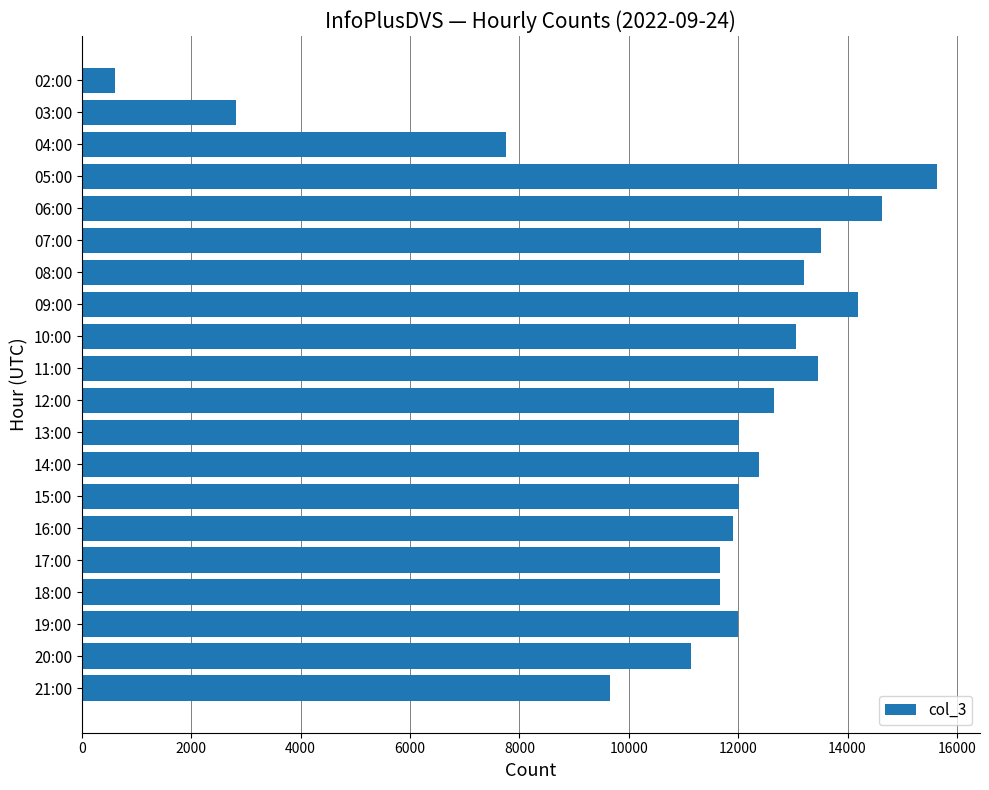

What is the sum of all values?

225989